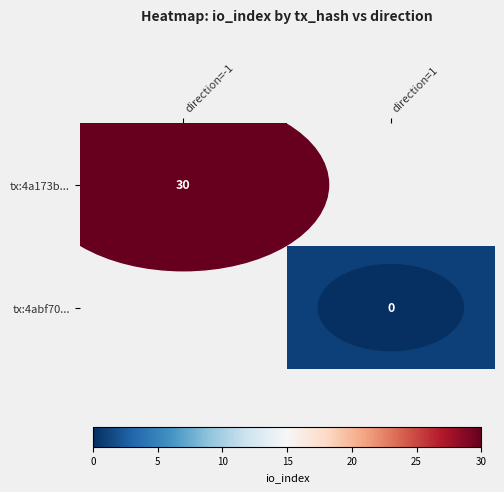

At how many categories does at least one series exceed 20?

1